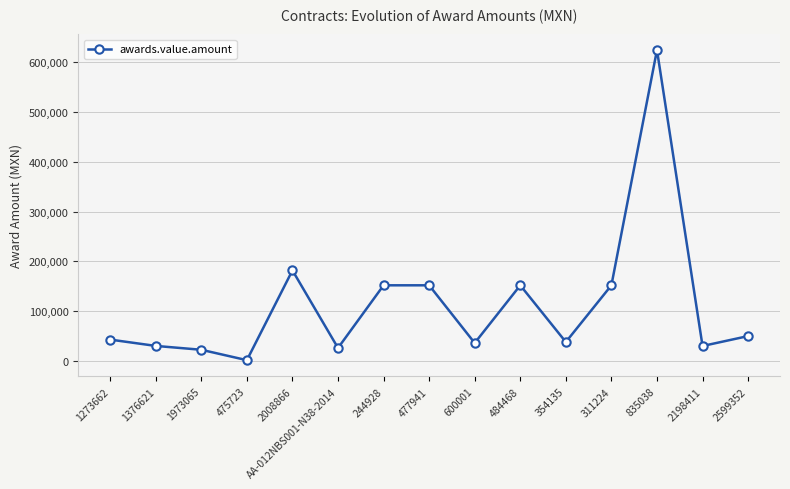

The value at 2599352 is 49940.0. True or false?

True